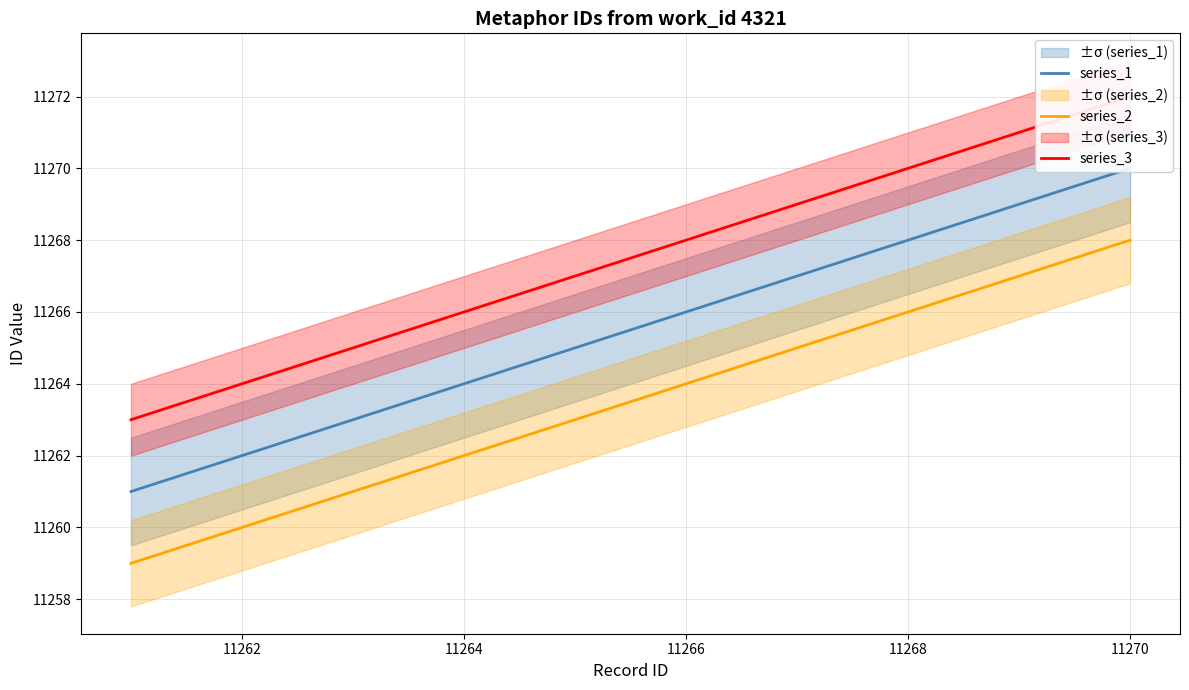

At which category is the sum across all series the highest?

11270